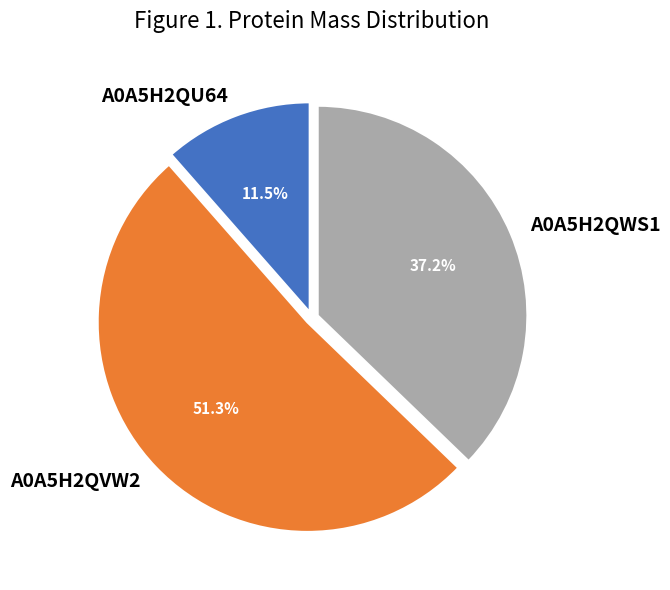

Which has a higher value, A0A5H2QVW2 or A0A5H2QU64?

A0A5H2QVW2